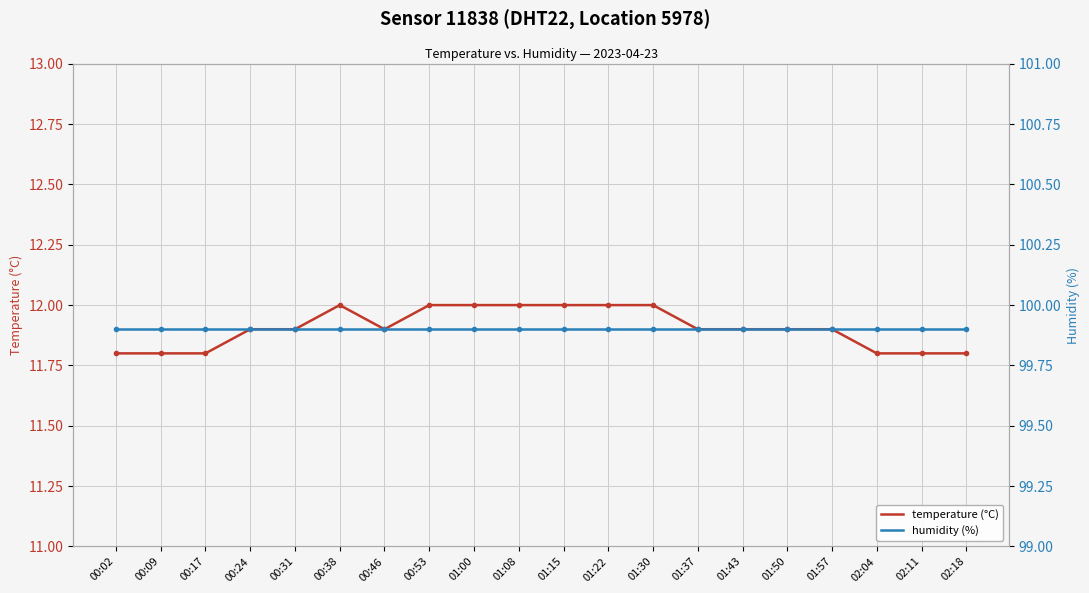

True or false: humidity (%) and temperature (°C) cross at least once.

False